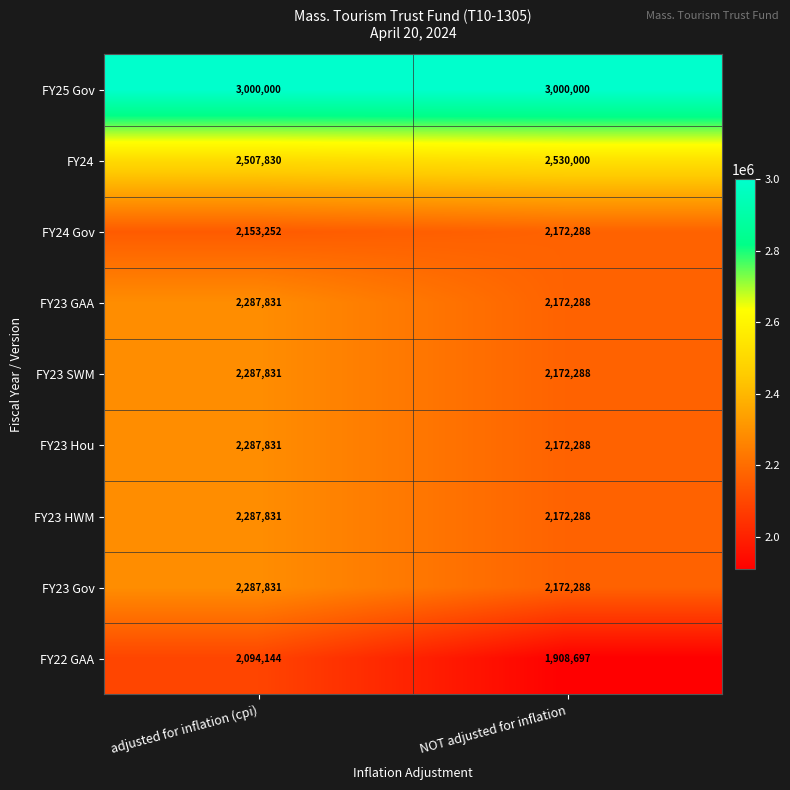

The value of FY23 Hou at NOT adjusted for inflation is 2172288. True or false?

True